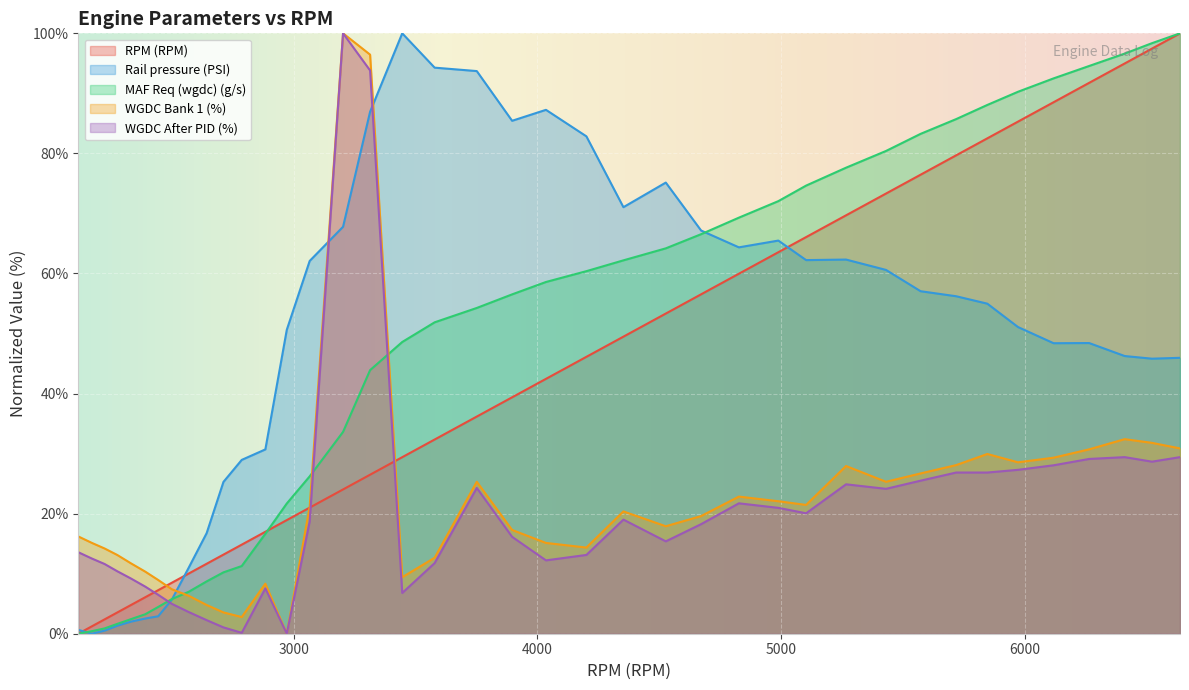

How many intersections are there between Rail pressure (PSI) and WGDC After PID (%)?

3